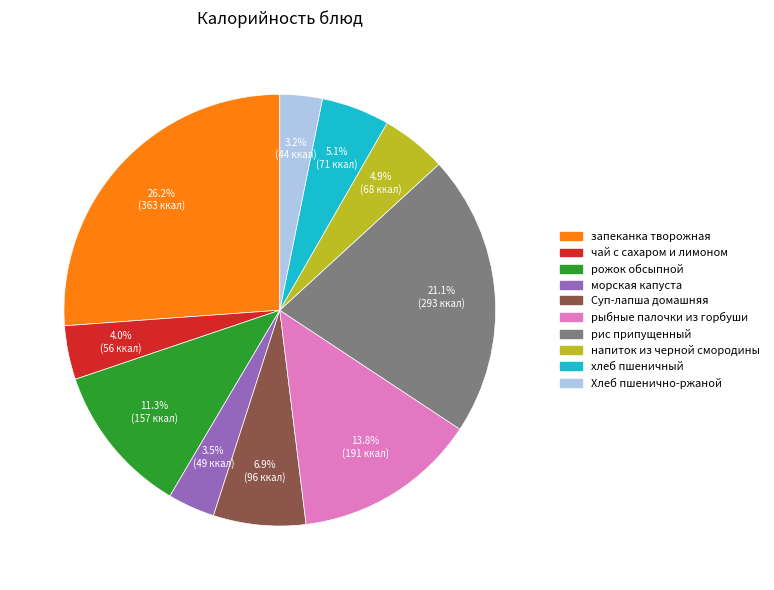

Is there a majority slice in this chart?

No